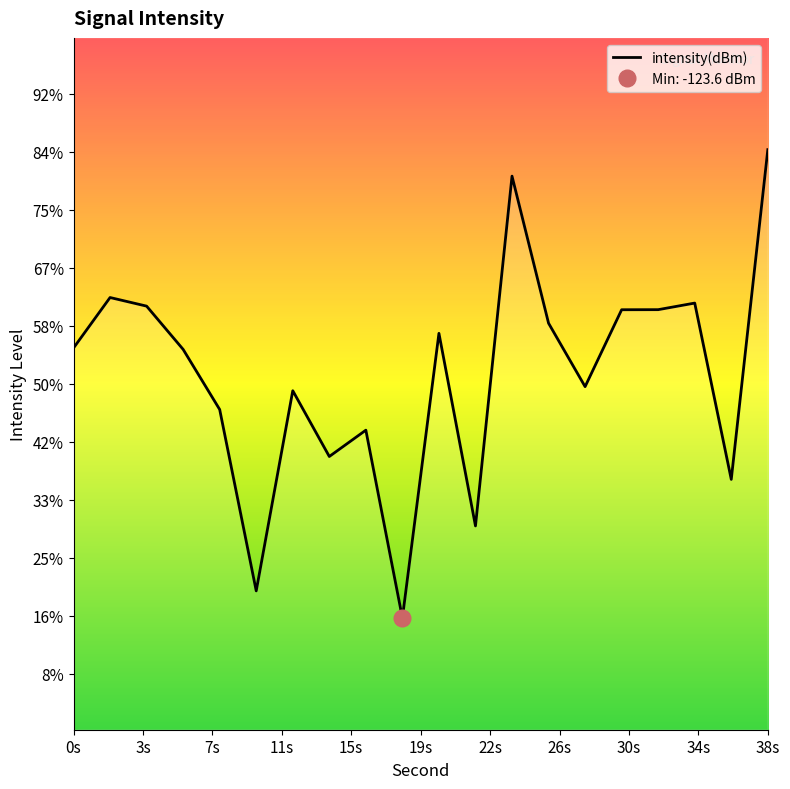

What is the change in value from 0 to 16?

-0.7